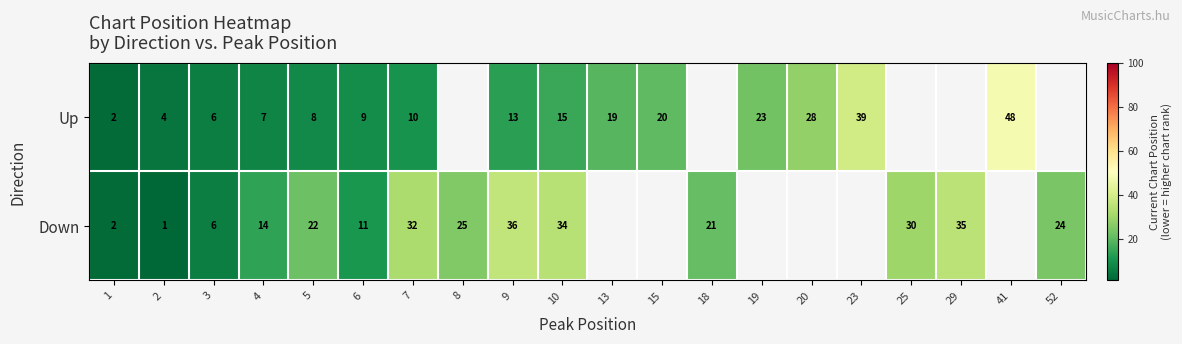

What is the spread (max minus min) of values at 4?

7